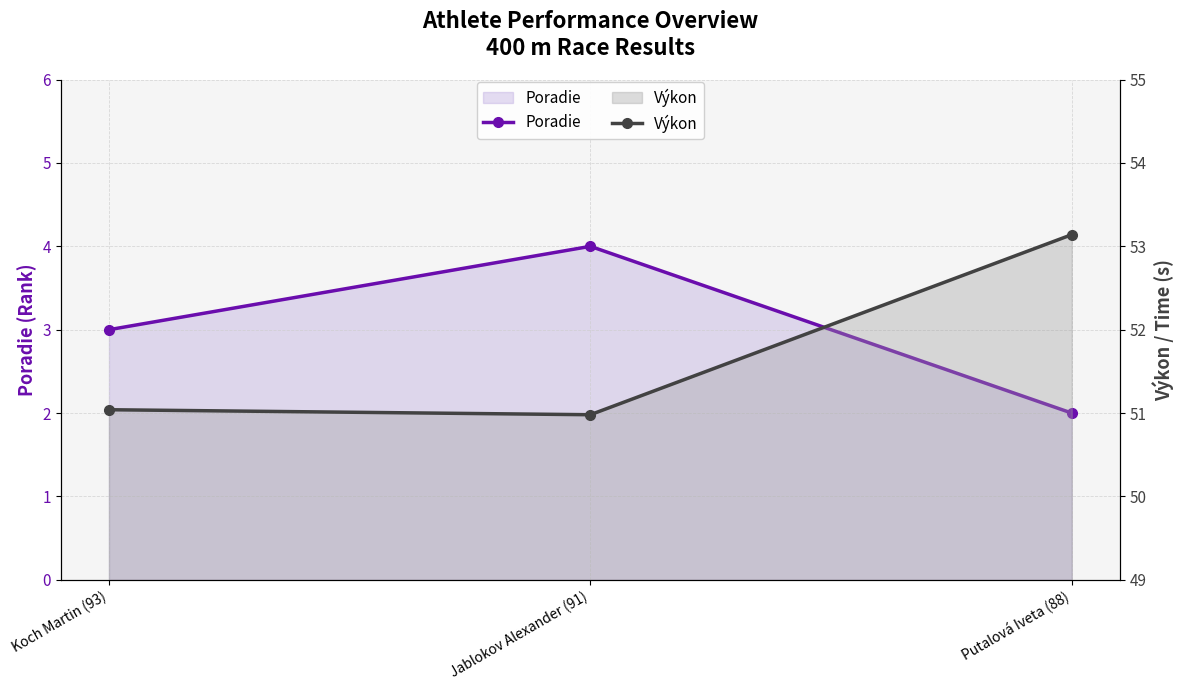

Which series changed the most between Koch Martin (93) and Putalová Iveta (88)?

Výkon